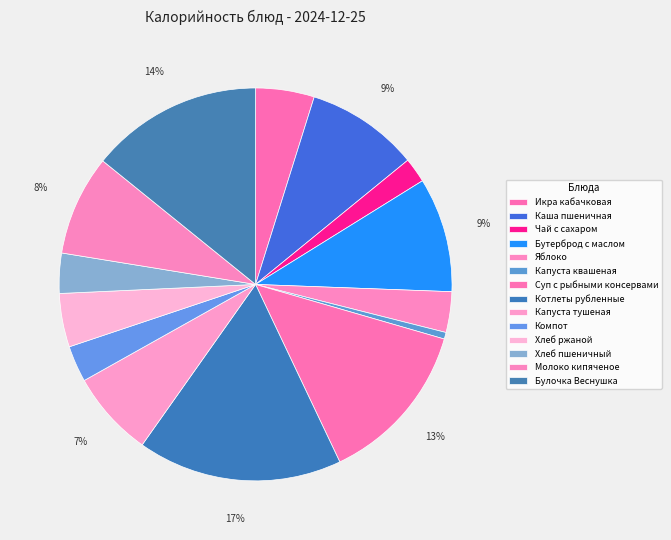

To the nearest percent, what percentage of the pie is Котлеты рубленные?

17%